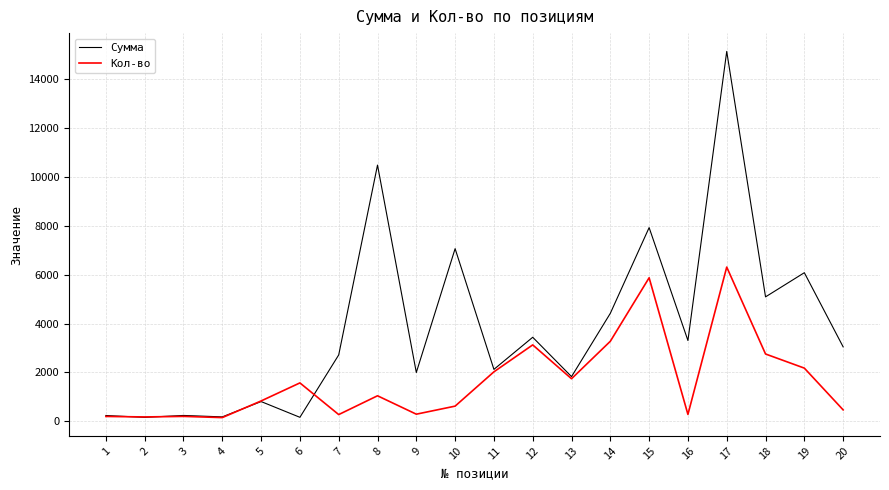

What is the highest value of the Кол-во series?

6312.0